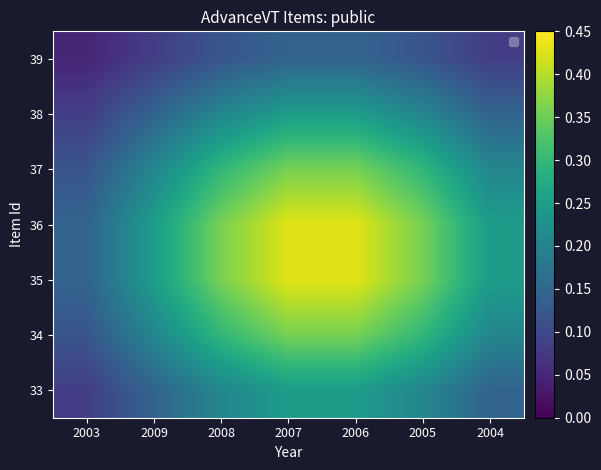

Reading left to right, list all the values displayed in this chart.

39: 2003=0.0	2009=0.1	2008=0.1	2007=0.1	2006=0.1	2005=0.1	2004=0.1
38: 2003=0.1	2009=0.1	2008=0.2	2007=0.2	2006=0.2	2005=0.2	2004=0.1
37: 2003=0.1	2009=0.2	2008=0.3	2007=0.4	2006=0.4	2005=0.3	2004=0.2
36: 2003=0.1	2009=0.2	2008=0.4	2007=0.4	2006=0.4	2005=0.4	2004=0.2
35: 2003=0.1	2009=0.2	2008=0.4	2007=0.4	2006=0.4	2005=0.4	2004=0.2
34: 2003=0.1	2009=0.2	2008=0.3	2007=0.4	2006=0.4	2005=0.3	2004=0.2
33: 2003=0.1	2009=0.1	2008=0.2	2007=0.2	2006=0.2	2005=0.2	2004=0.1